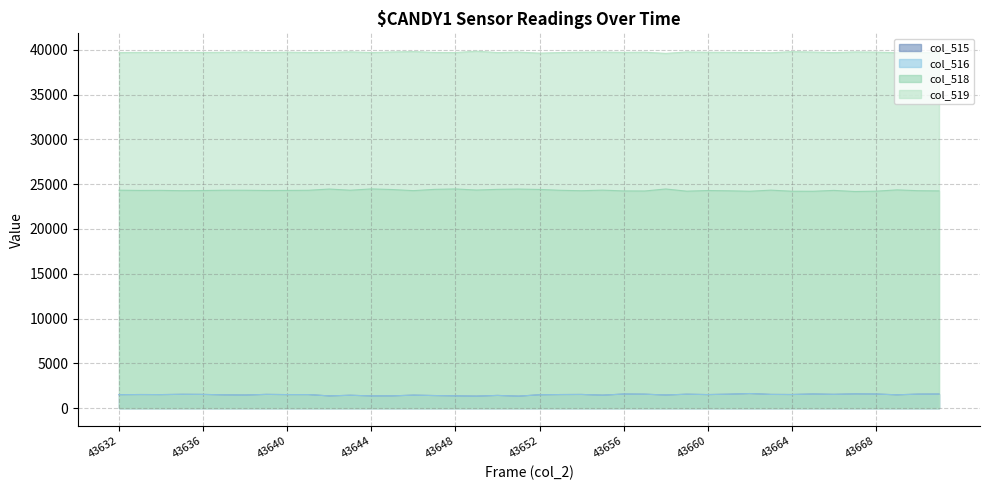

Rank the series by their maximum value, from highest to lowest.

col_519, col_518, col_515, col_516